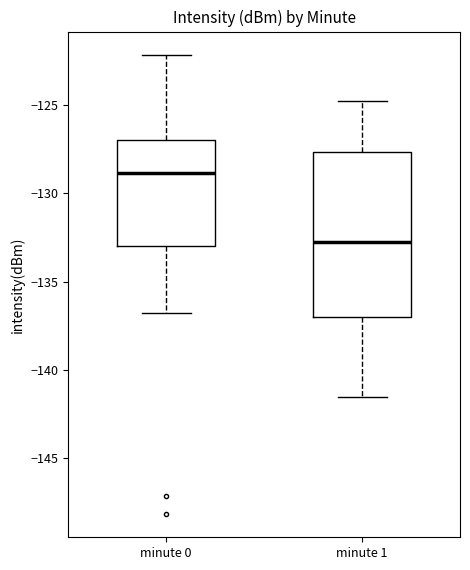

Which box has the highest median line?

minute 0